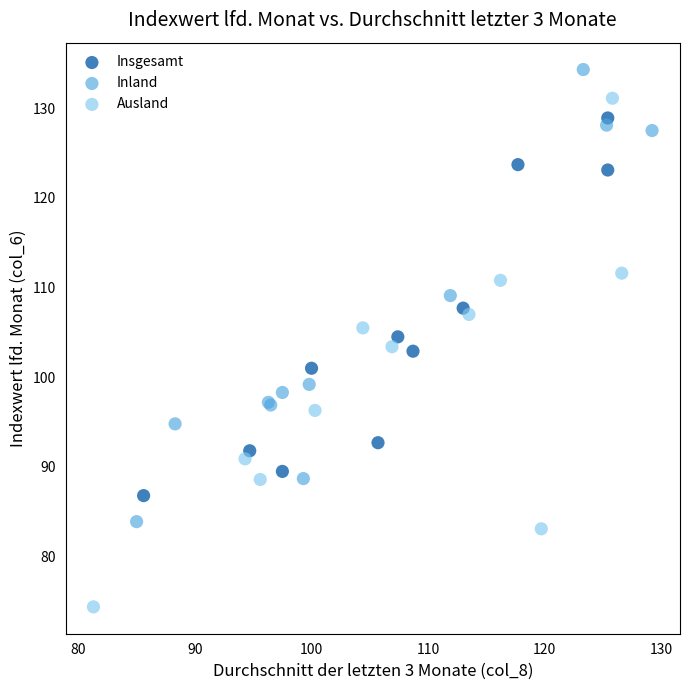

Which series contains the highest Y value?

Inland